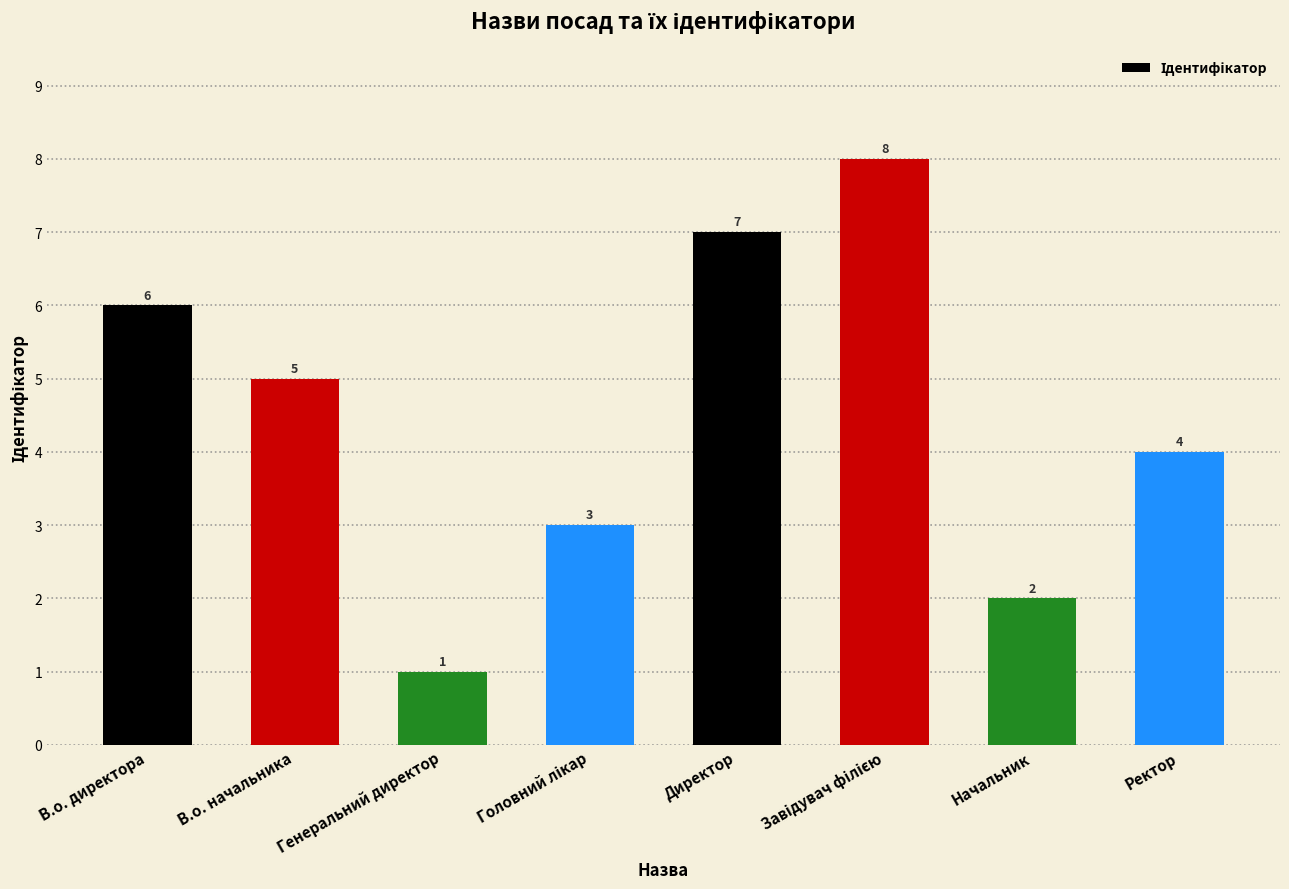

What is the maximum value shown in the chart?

8